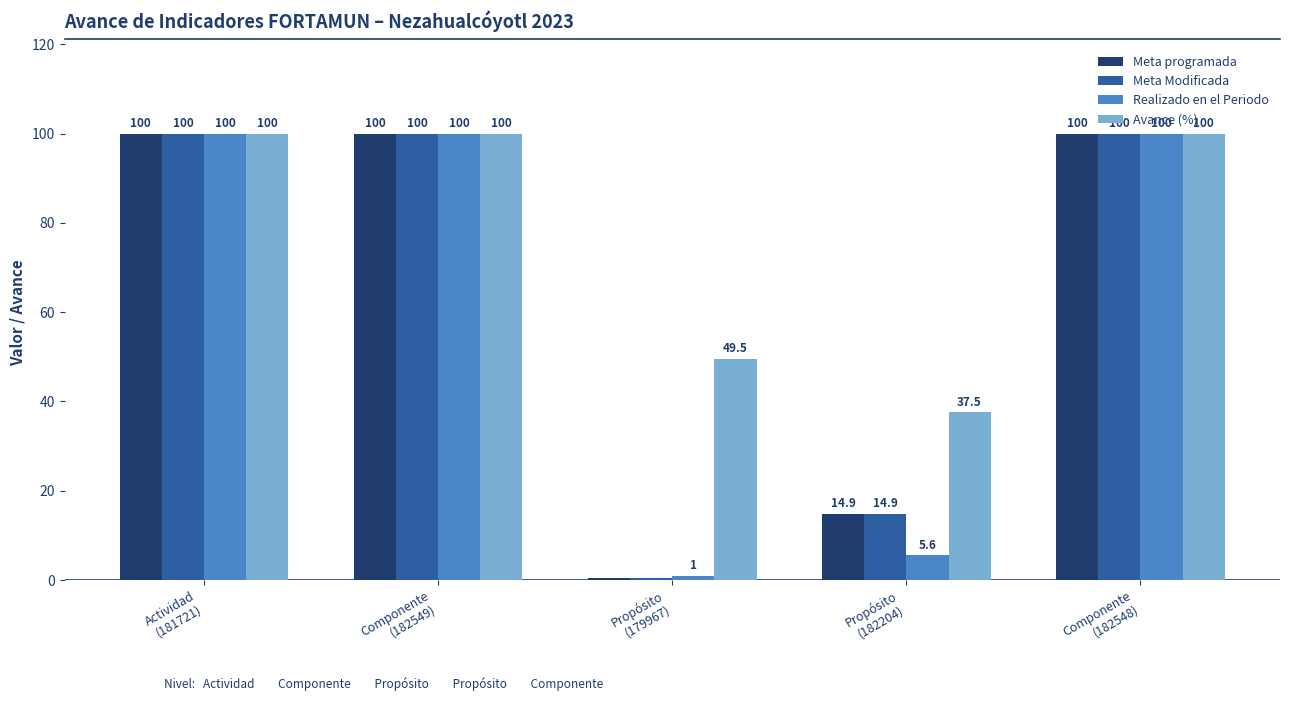

What is the highest value of the Realizado en el Periodo series?

100.0